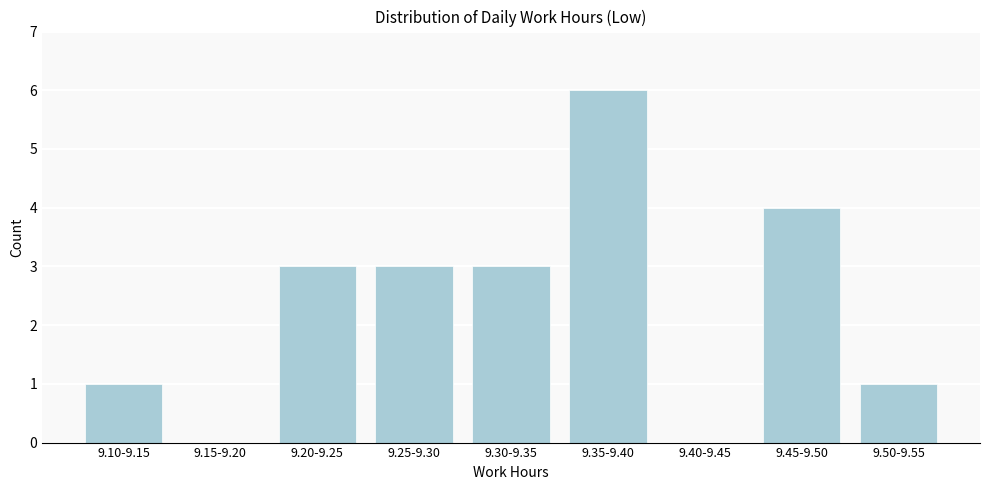

Reading right to left, what are all the values shown in this chart?

9.50-9.55=1	9.45-9.50=4	9.40-9.45=0	9.35-9.40=6	9.30-9.35=3	9.25-9.30=3	9.20-9.25=3	9.15-9.20=0	9.10-9.15=1